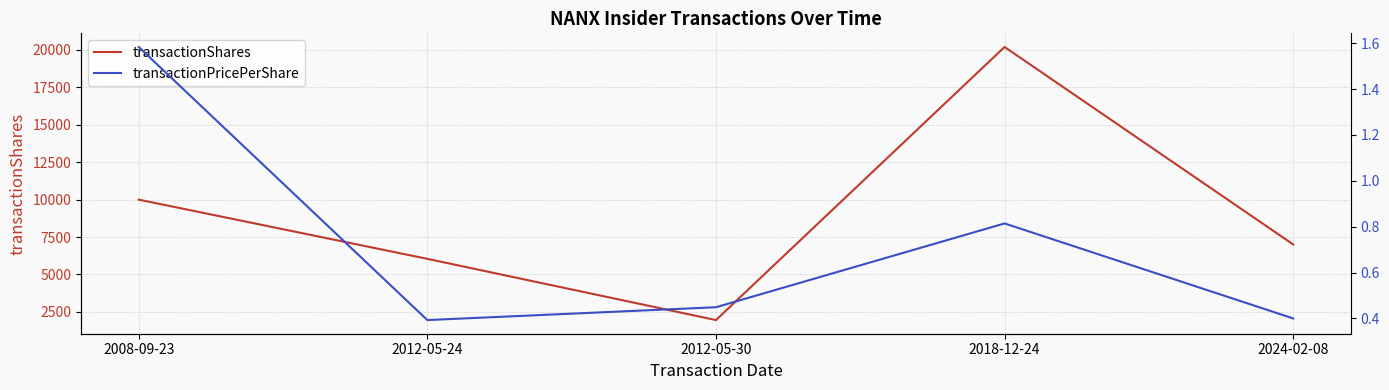

What is the label of the 1st point from the right?

2024-02-08